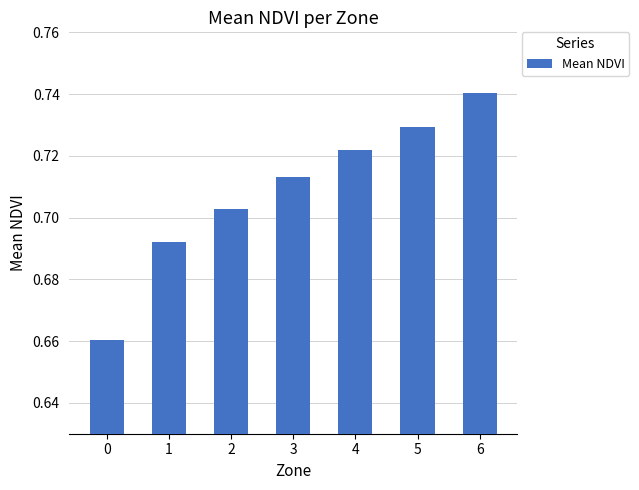

Between 2 and 6, which is larger?

6